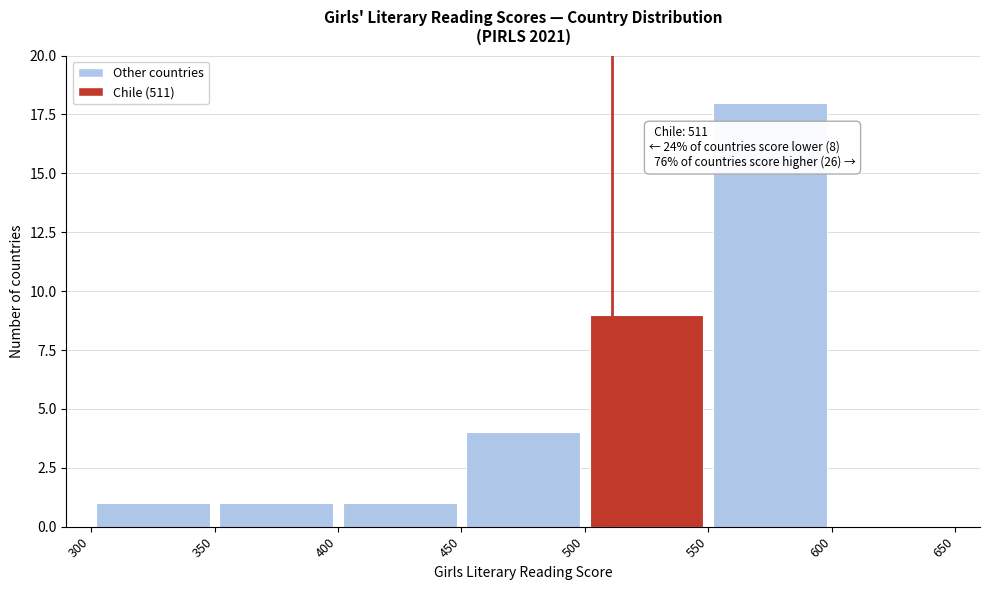

Over which range of the x-axis is the bar tallest?

550 to 600